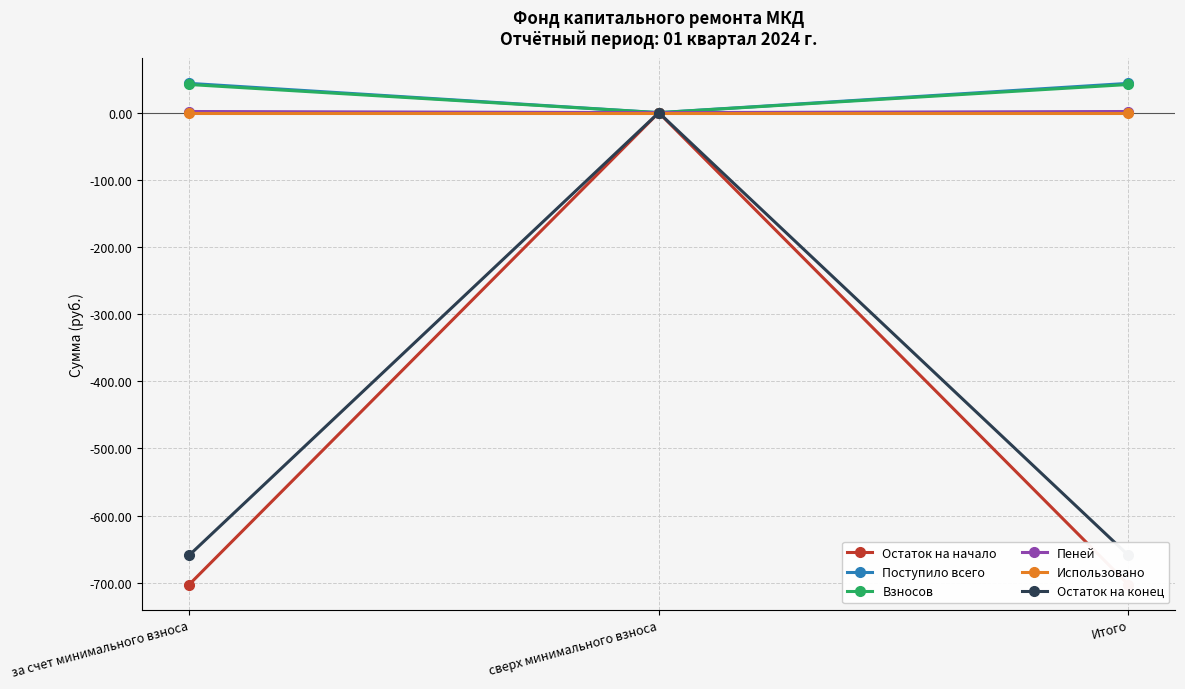

The value of Поступило всего at за счет минимального взноса is 61.2. True or false?

False